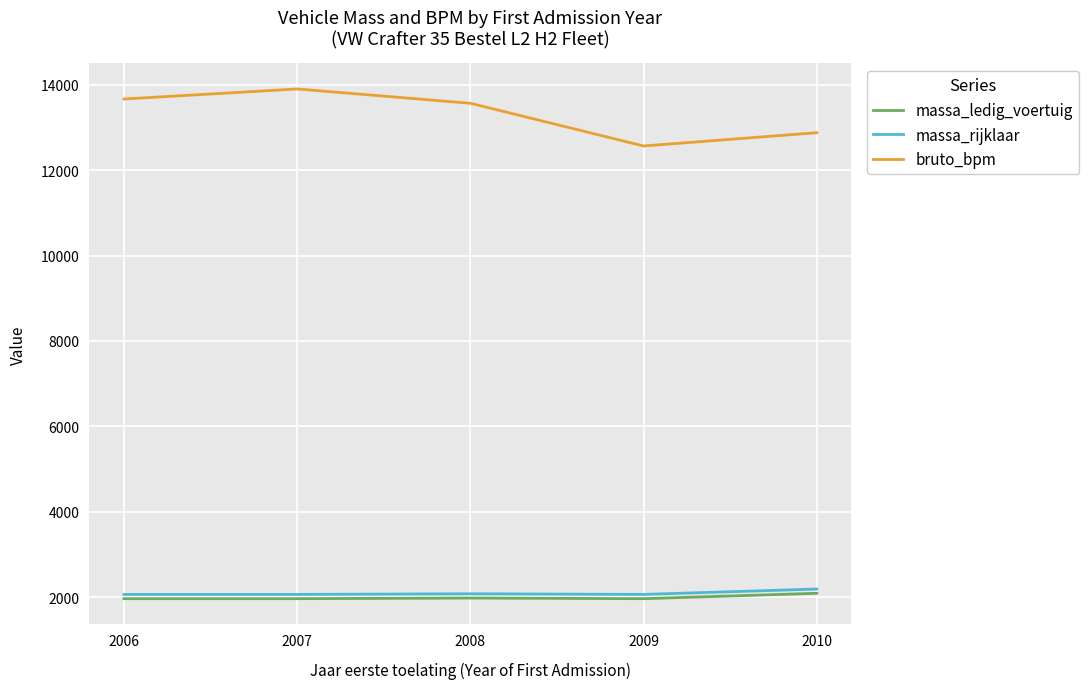

The value of massa_rijklaar at 2009 is 3239. True or false?

False